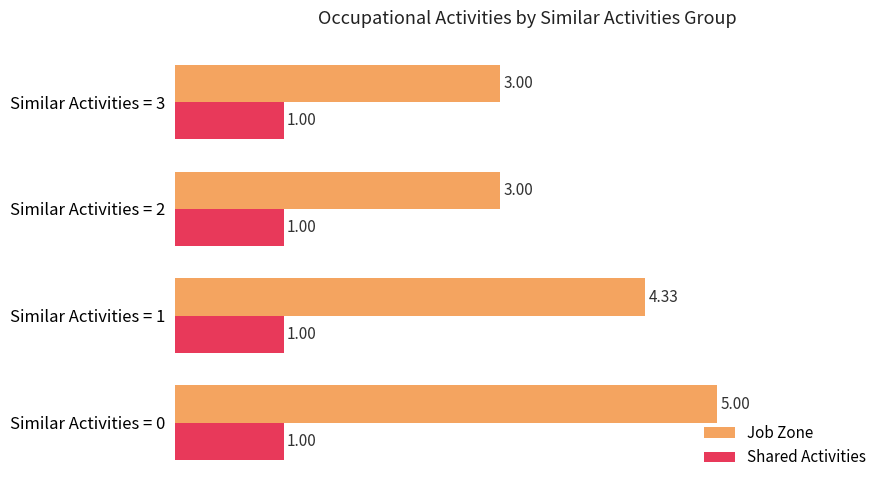

How many data points in Job Zone are less than 4?

2